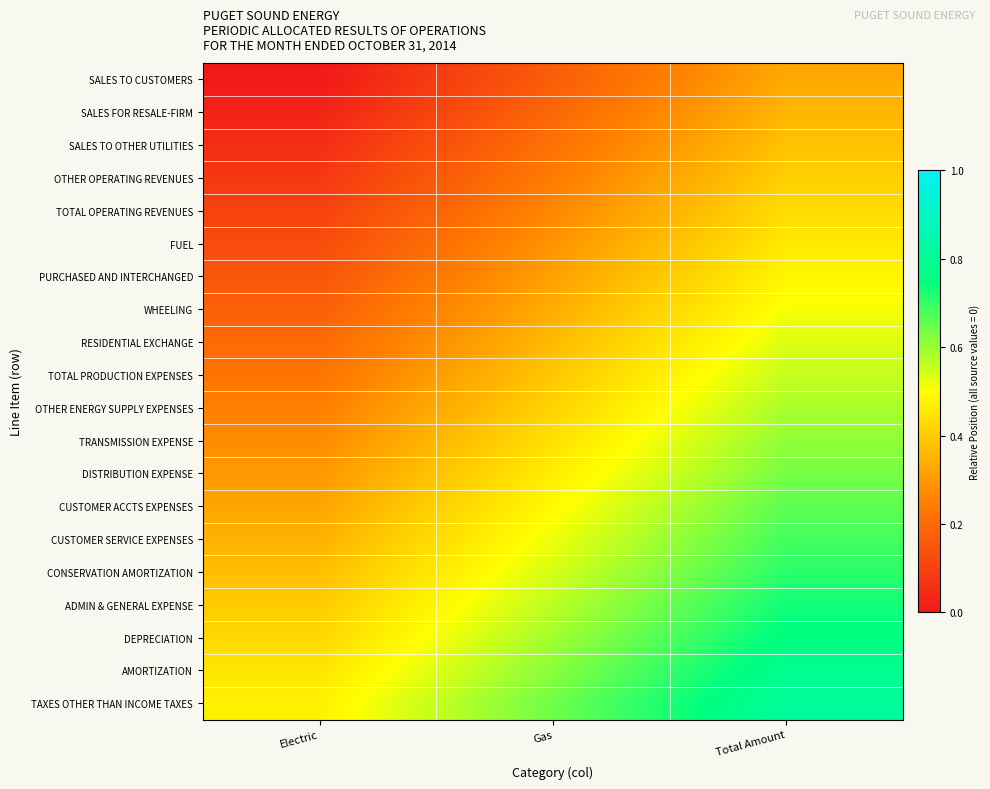

Reading left to right, what are all the values shown in this chart?

SALES TO CUSTOMERS: Electric=0.0	Gas=0.2	Total Amount=0.3
SALES FOR RESALE-FIRM: Electric=0.0	Gas=0.2	Total Amount=0.4
SALES TO OTHER UTILITIES: Electric=0.1	Gas=0.2	Total Amount=0.4
OTHER OPERATING REVENUES: Electric=0.1	Gas=0.2	Total Amount=0.4
TOTAL OPERATING REVENUES: Electric=0.1	Gas=0.3	Total Amount=0.4
FUEL: Electric=0.1	Gas=0.3	Total Amount=0.5
PURCHASED AND INTERCHANGED: Electric=0.1	Gas=0.3	Total Amount=0.5
WHEELING: Electric=0.2	Gas=0.3	Total Amount=0.5
RESIDENTIAL EXCHANGE: Electric=0.2	Gas=0.4	Total Amount=0.5
TOTAL PRODUCTION EXPENSES: Electric=0.2	Gas=0.4	Total Amount=0.6
OTHER ENERGY SUPPLY EXPENSES: Electric=0.2	Gas=0.4	Total Amount=0.6
TRANSMISSION EXPENSE: Electric=0.3	Gas=0.4	Total Amount=0.6
DISTRIBUTION EXPENSE: Electric=0.3	Gas=0.5	Total Amount=0.6
CUSTOMER ACCTS EXPENSES: Electric=0.3	Gas=0.5	Total Amount=0.7
CUSTOMER SERVICE EXPENSES: Electric=0.3	Gas=0.5	Total Amount=0.7
CONSERVATION AMORTIZATION: Electric=0.4	Gas=0.5	Total Amount=0.7
ADMIN & GENERAL EXPENSE: Electric=0.4	Gas=0.6	Total Amount=0.7
DEPRECIATION: Electric=0.4	Gas=0.6	Total Amount=0.8
AMORTIZATION: Electric=0.5	Gas=0.6	Total Amount=0.8
TAXES OTHER THAN INCOME TAXES: Electric=0.5	Gas=0.6	Total Amount=0.8